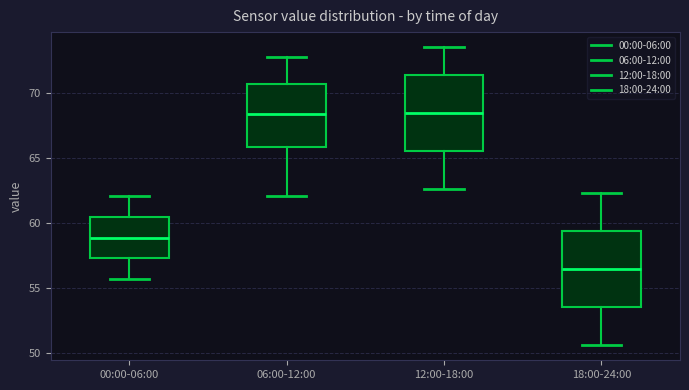

Reading left to right, transcribe this box plot: for each box, give where its median line is, the range the box spans, and where its two whiskers end, as read against the y-axis. The values are not printed on the chart, so give them approximately, as read against the axis.

00:00-06:00: median 59.0, box 57.5 to 60.5, whiskers 55.5 to 62.0
06:00-12:00: median 68.5, box 66.0 to 70.5, whiskers 62.0 to 72.5
12:00-18:00: median 68.5, box 65.5 to 71.5, whiskers 62.5 to 73.5
18:00-24:00: median 56.5, box 53.5 to 59.5, whiskers 50.5 to 62.5